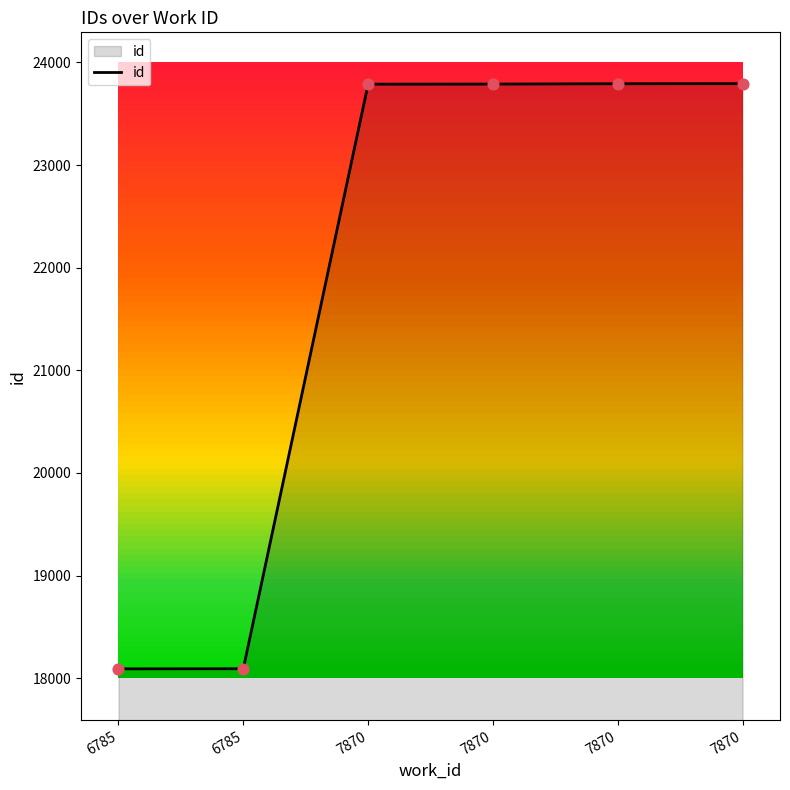

Which has a higher value, 7870 or 6785?

7870